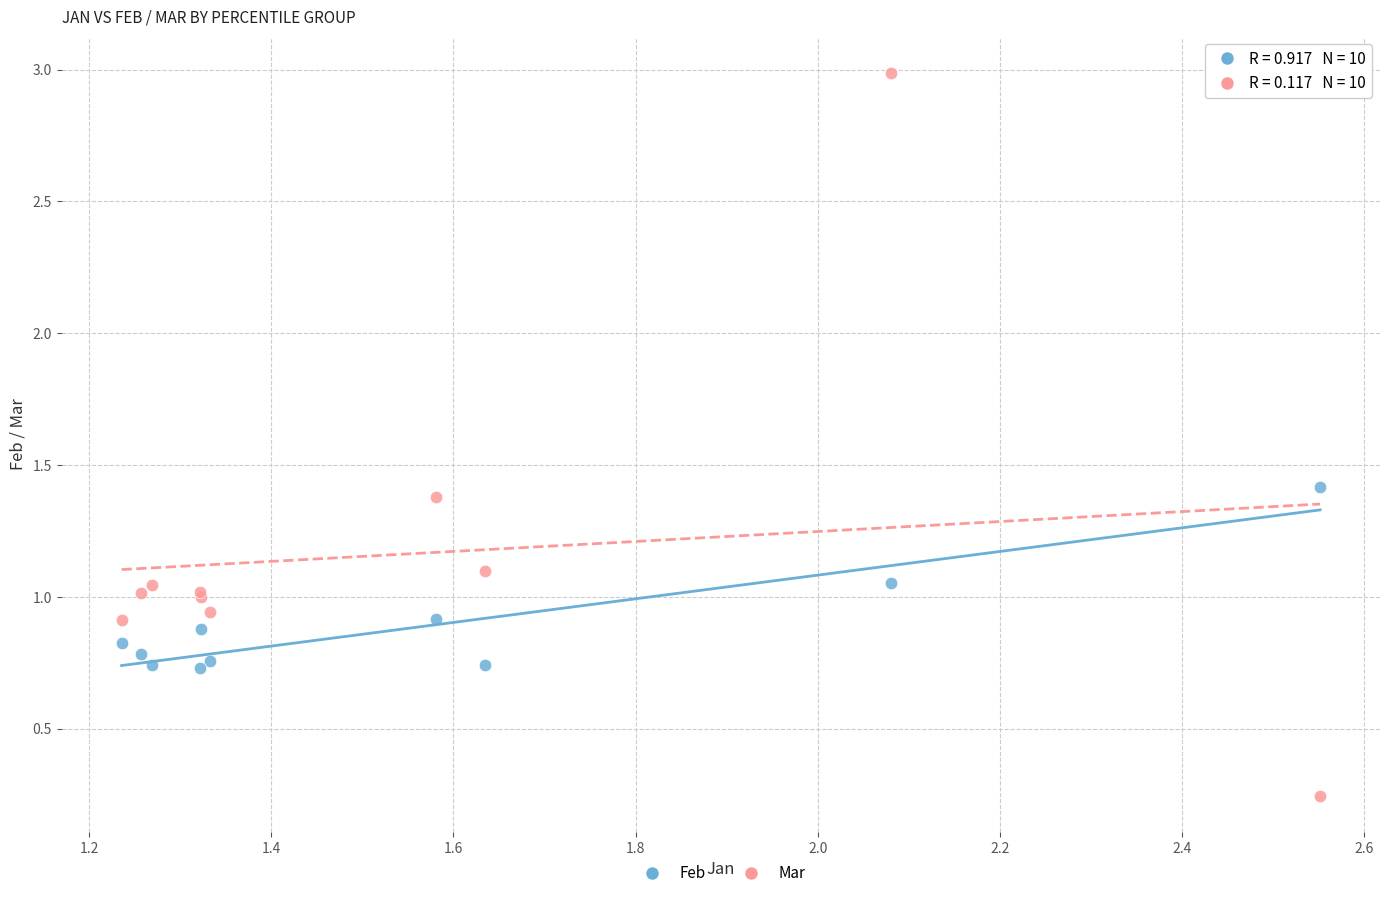

Which series contains the highest Y value?

Mar